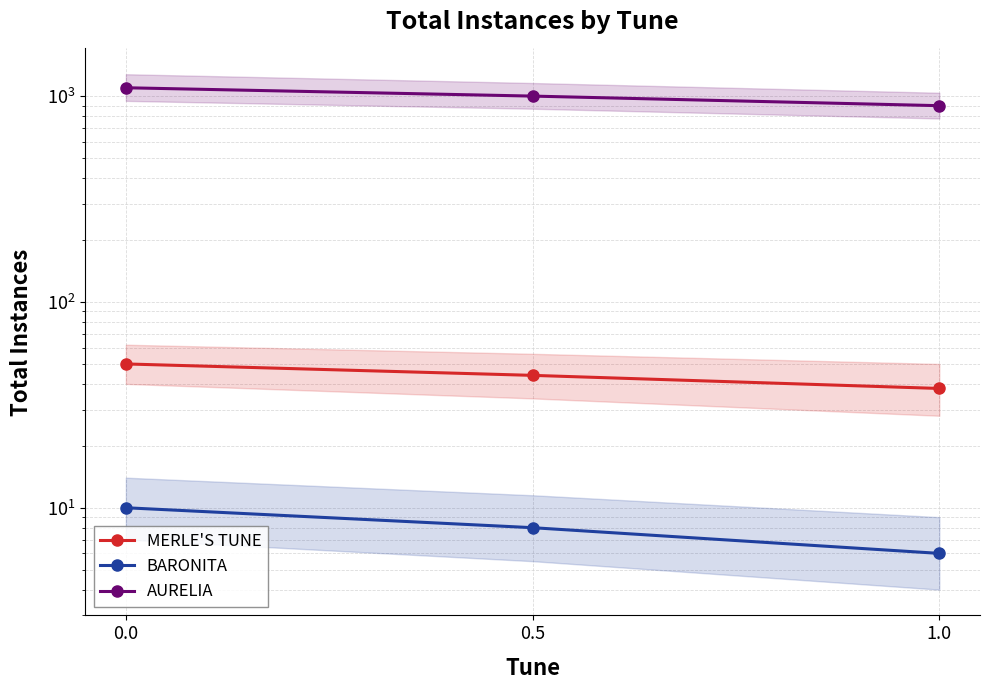

Between 0.0 and 0.5, which series saw the biggest shift?

AURELIA